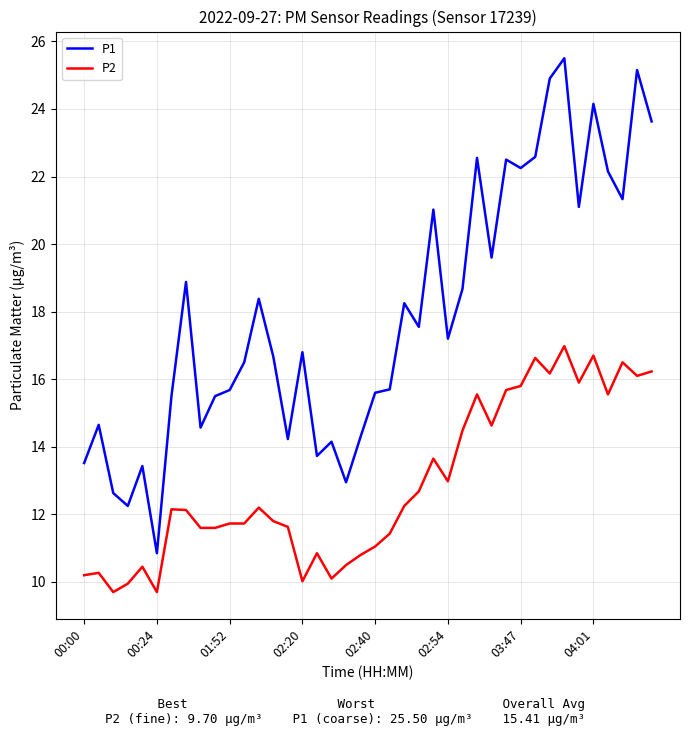

True or false: P1 and P2 intersect in this chart.

False